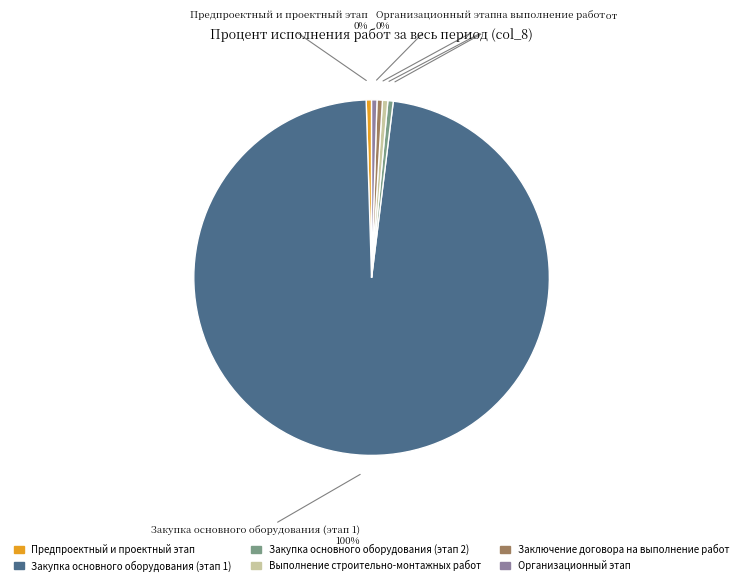

How many slices are in this pie chart?

6